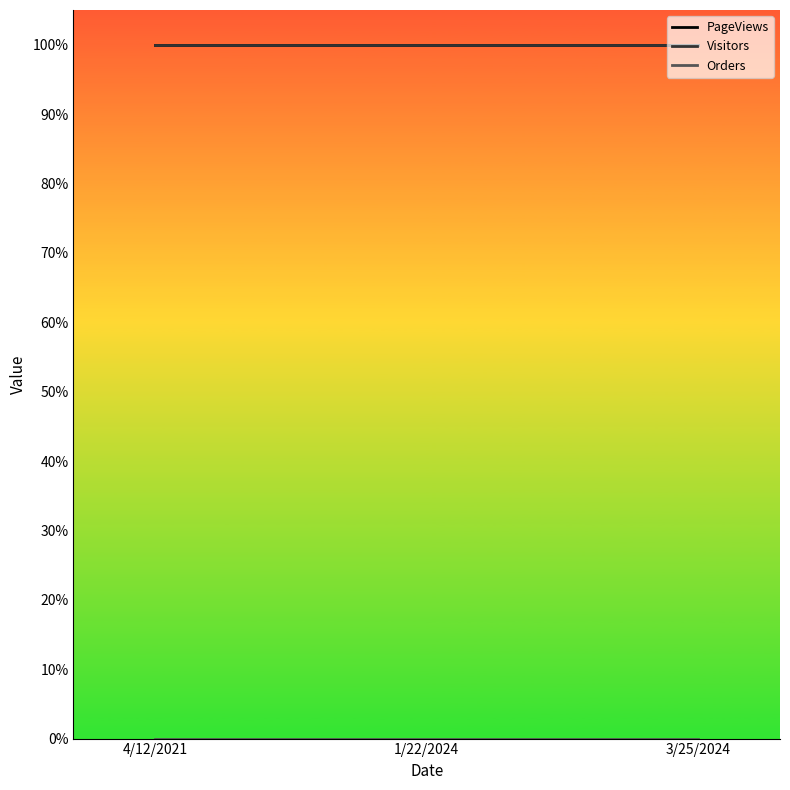

Is it true that Orders equals 0 at 1/22/2024?

True